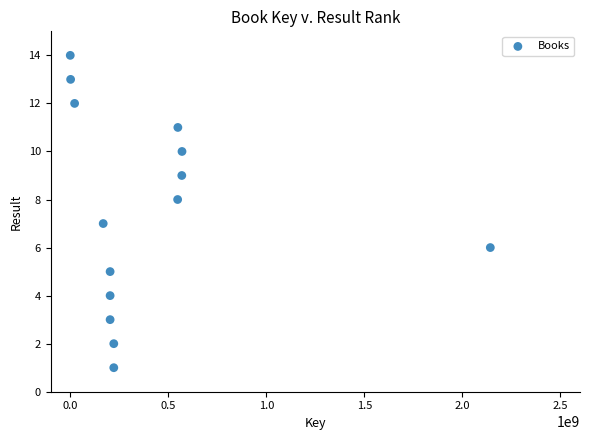

What is the range of X values (max minus min)?

2142538658